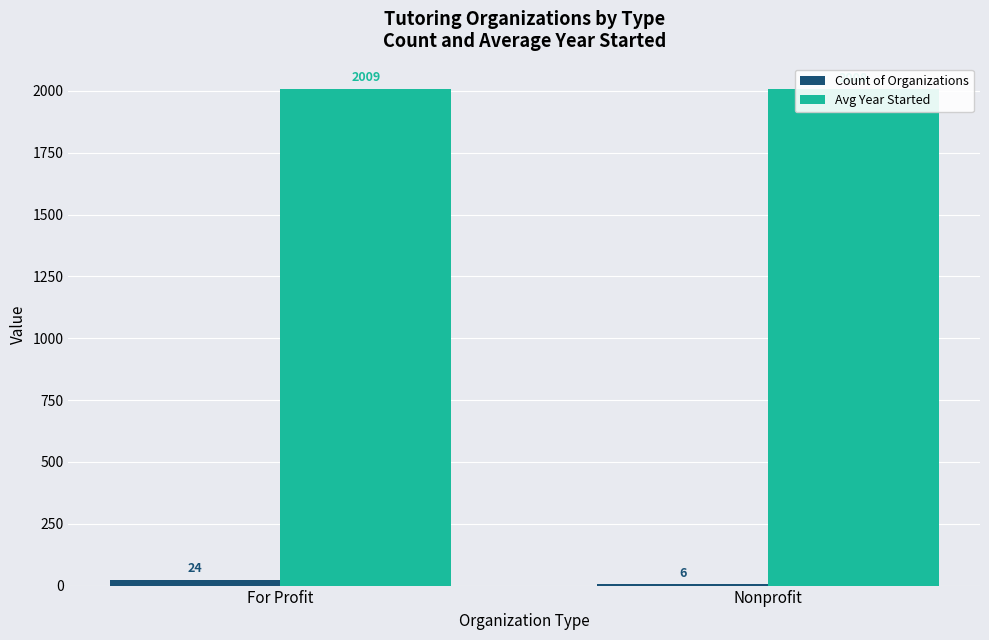

What is the spread (max minus min) of values at Nonprofit?

2001.5